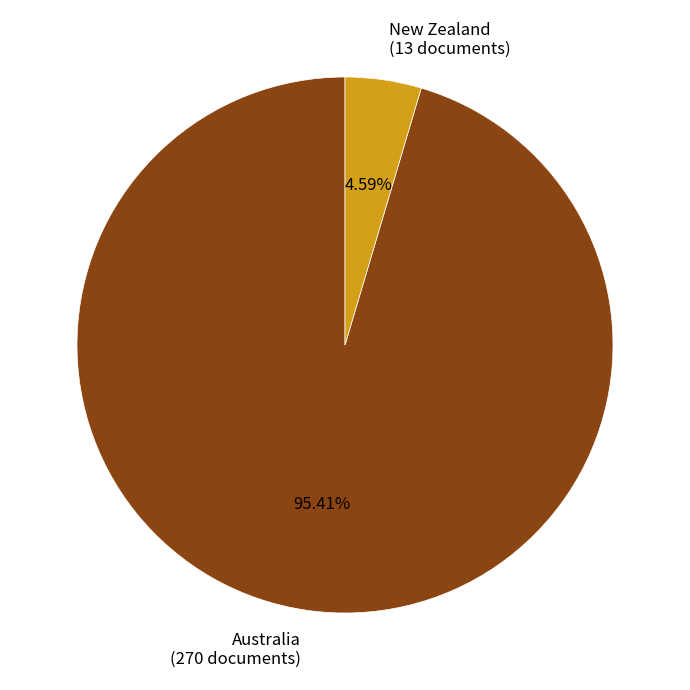

Which slice is the smallest?

New Zealand